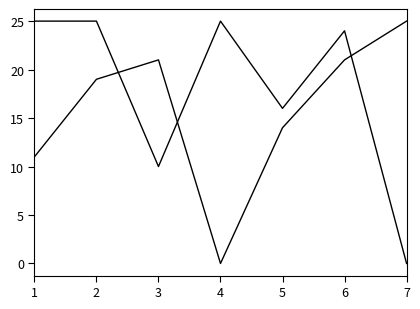

Reading left to right, extract all data points from this chart.

Score 1: 1=11	2=19	3=21	4=0	5=14	6=21	7=25
Score 2: 1=25	2=25	3=10	4=25	5=16	6=24	7=0